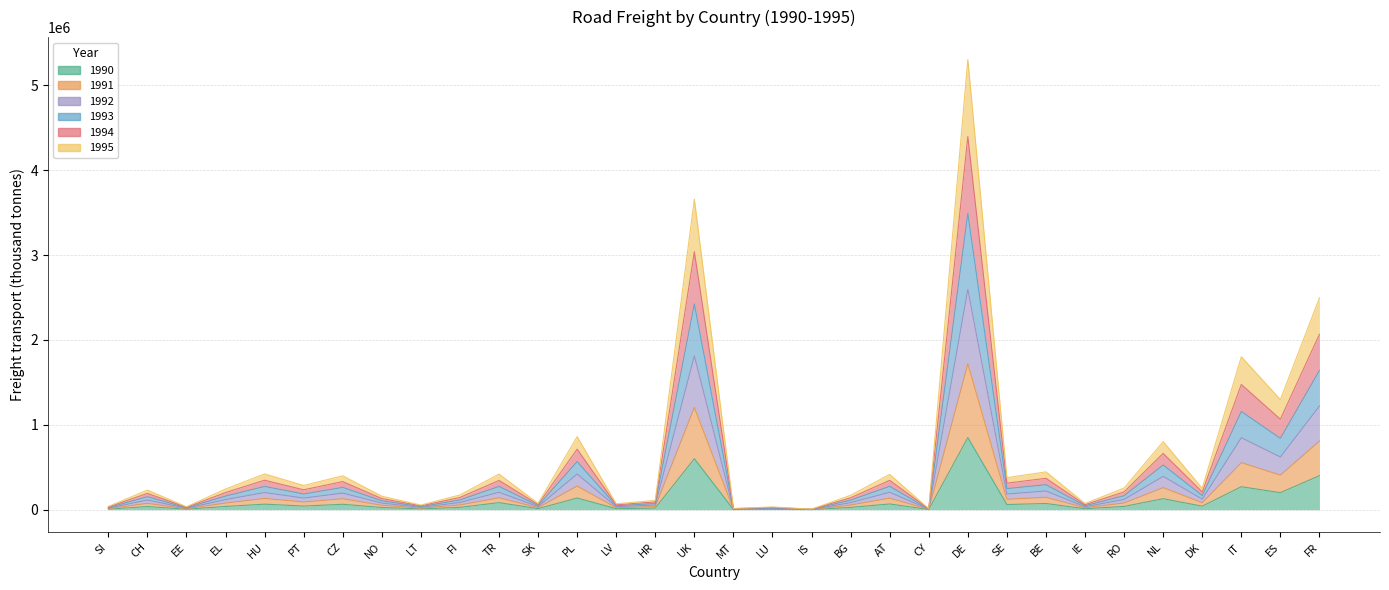

Does the chart display data point markers on the line(s)?

No